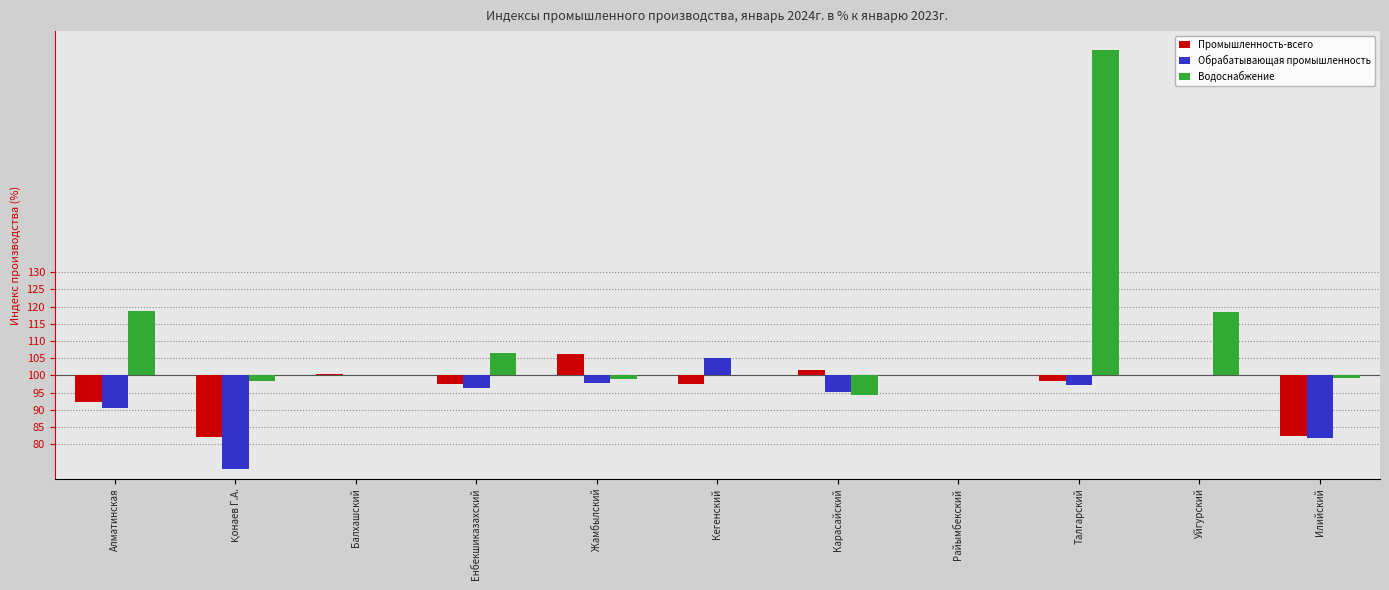

Reading right to left, transcribe all the data shown in this chart.

Промышленность-всего: -17.5	0.2	-1.6	0.0	1.7	-2.5	6.1	-2.4	0.4	-18.0	-7.7
Обрабатывающая промышленность: -18.2	0.0	-2.8	0.0	-4.8	5.0	-2.1	-3.5	0.0	-27.2	-9.5
Водоснабжение: -0.8	18.5	94.6	0.0	-5.8	0.0	-1.1	6.5	0.0	-1.7	18.8